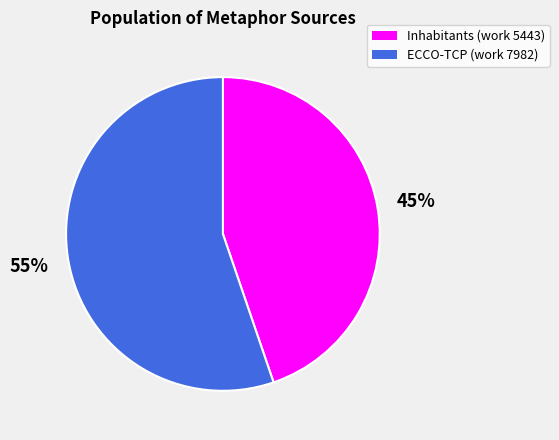

Combined, do ECCO-TCP (work 7982) and Inhabitants (work 5443) account for over 50%?

Yes